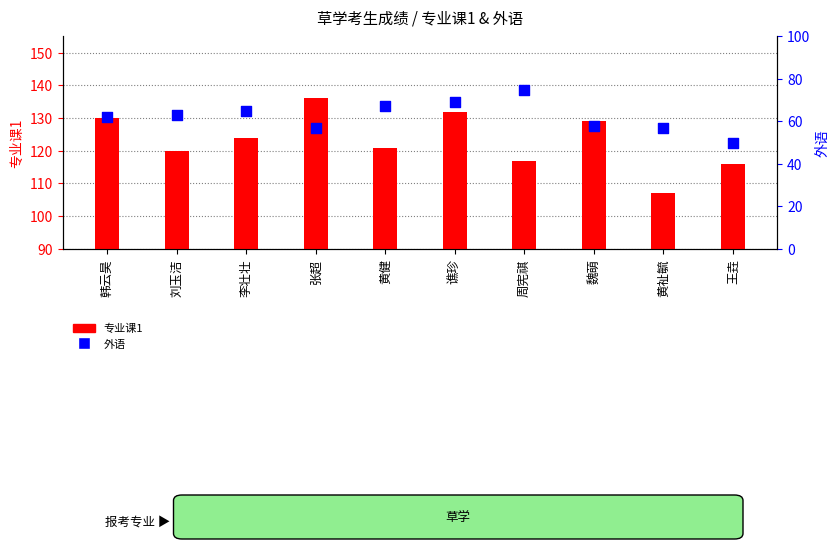

Which series has the largest total across all categories?

专业课1